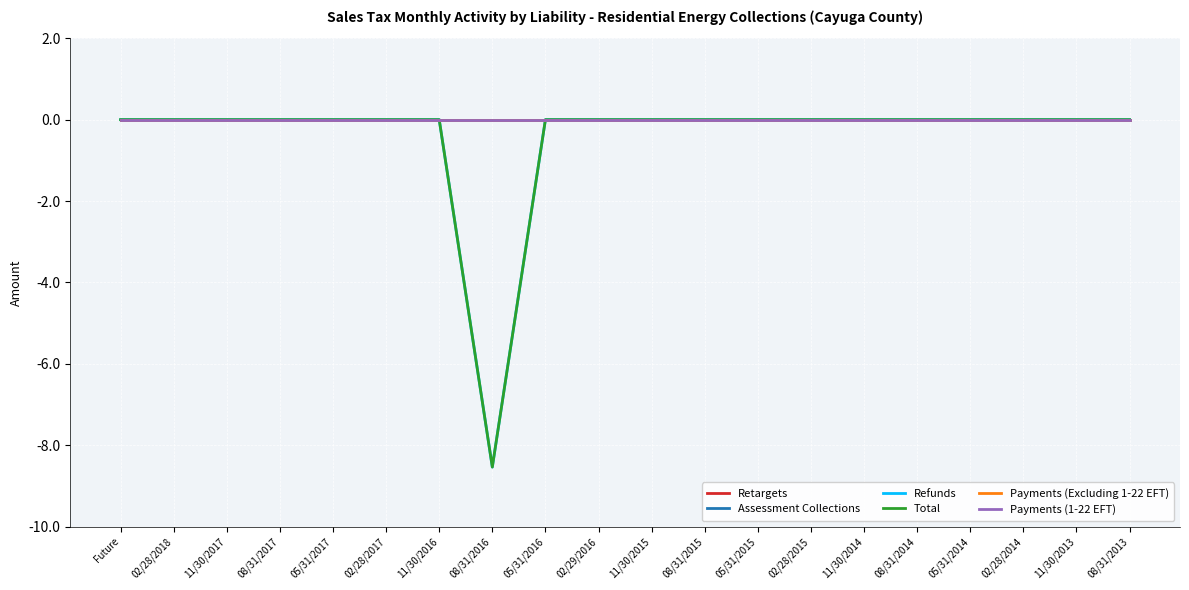

True or false: Refunds and Retargets intersect in this chart.

False